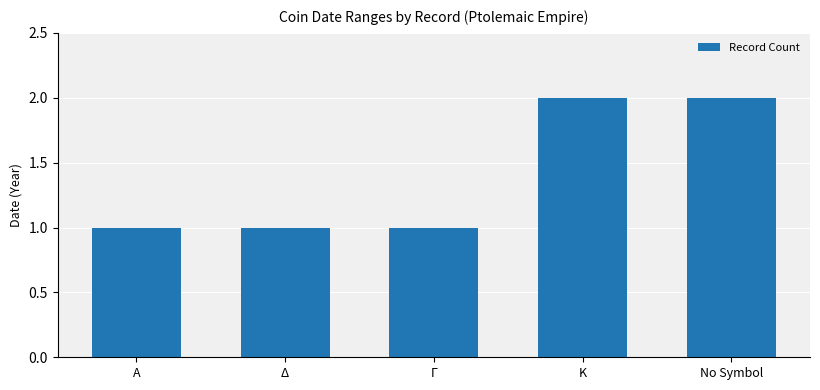

Approximately how many times larger is the value at Γ compared to No Symbol?

0.5